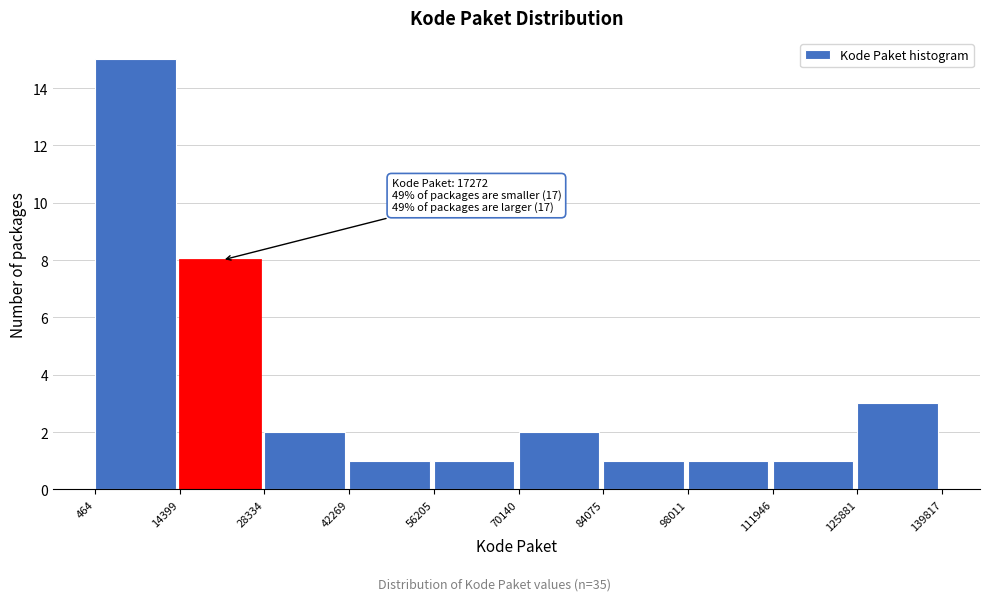

Which range on the x-axis has the tallest bar?

464 to 14399